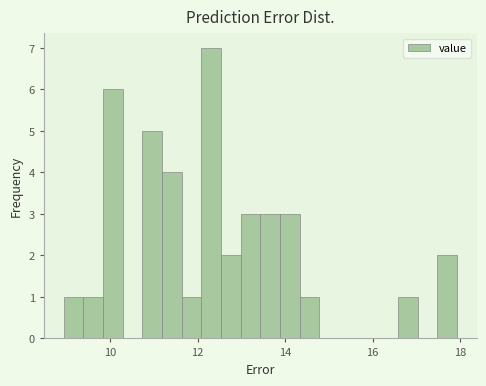

Read against the x-axis, roughly where is the centre of the tallest bar?

12.4